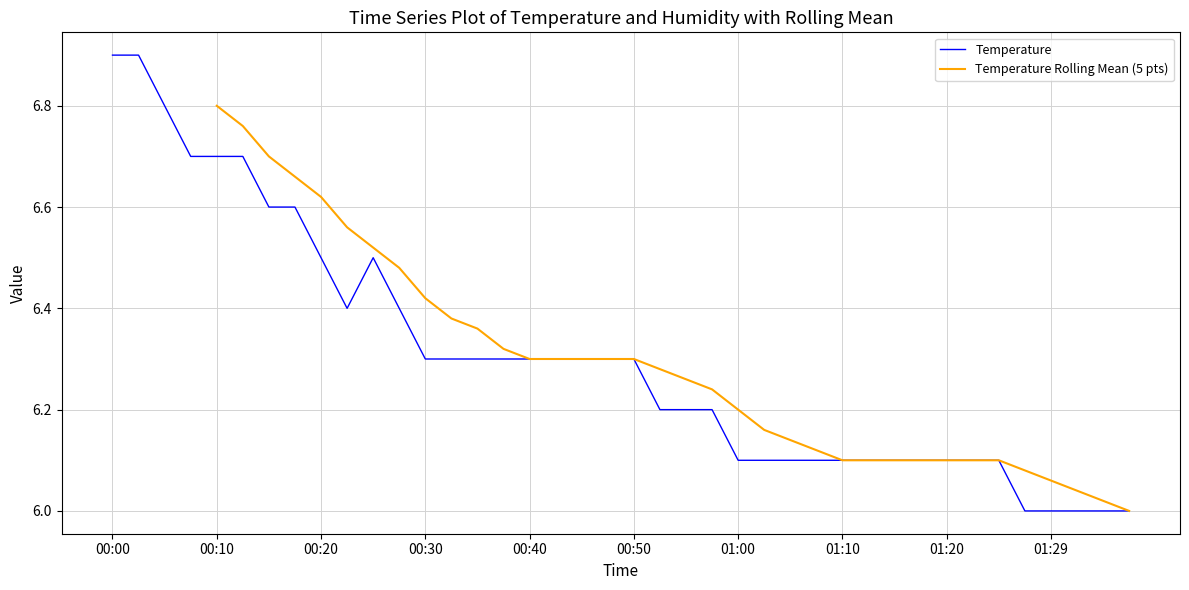

What is the value of the Temperature Rolling Mean (5 pts) point at the 32nd from the left?

6.1